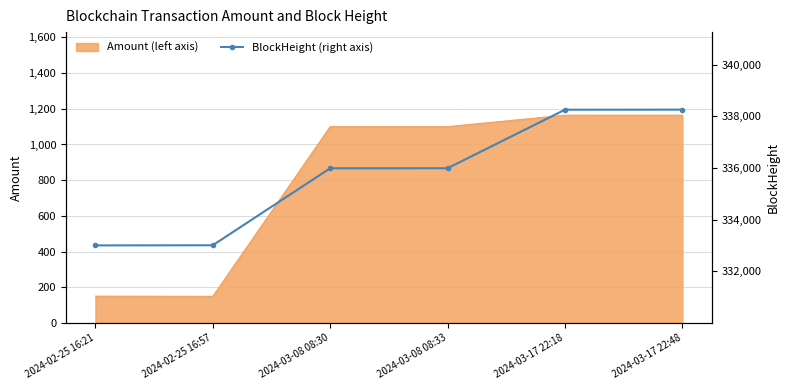

Reading left to right, extract all data points from this chart.

333007	333012	335992	335993	338257	338260